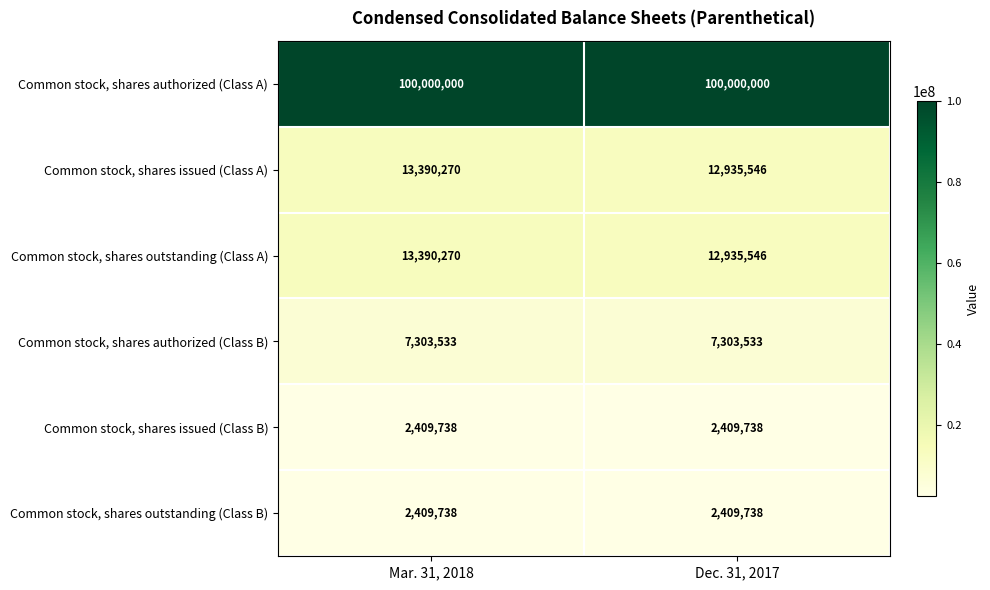

What is the sum of all Common stock, shares outstanding (Class A) values?

26325816